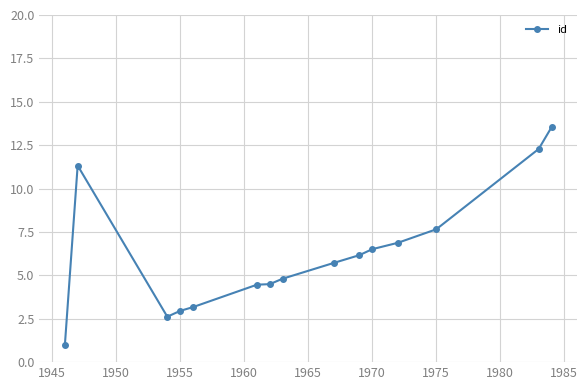

What is the value of the 10th point from the left?

6.2